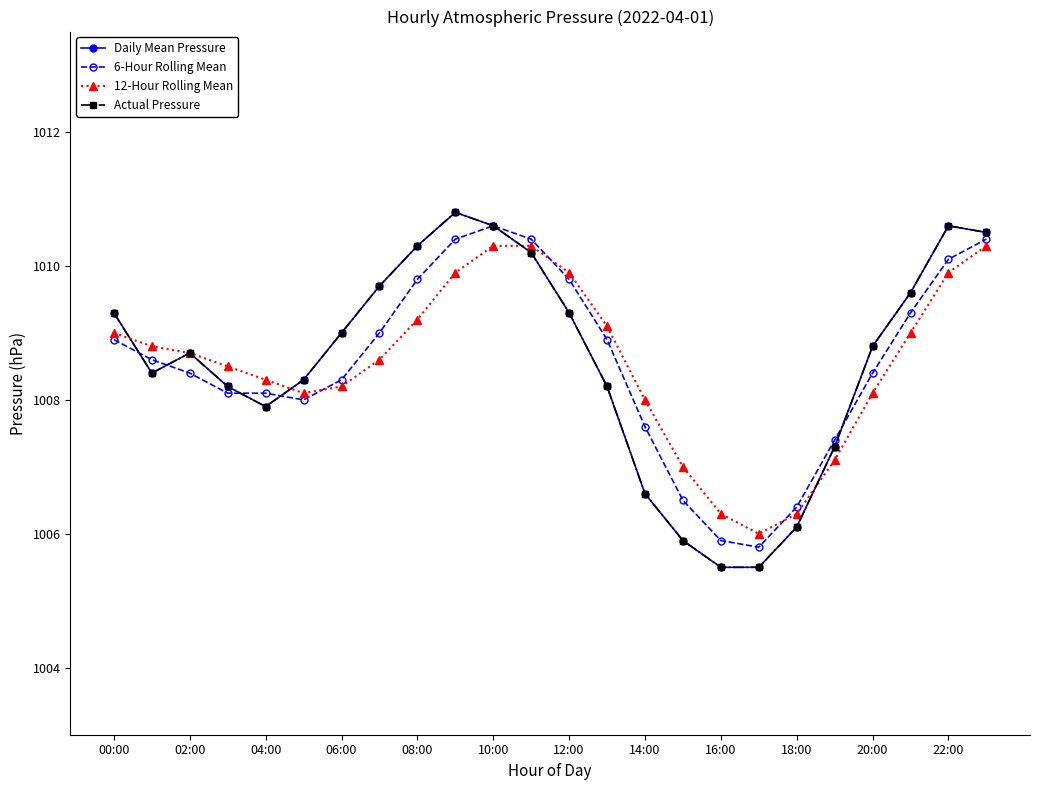

Does the chart have visible grid lines?

No